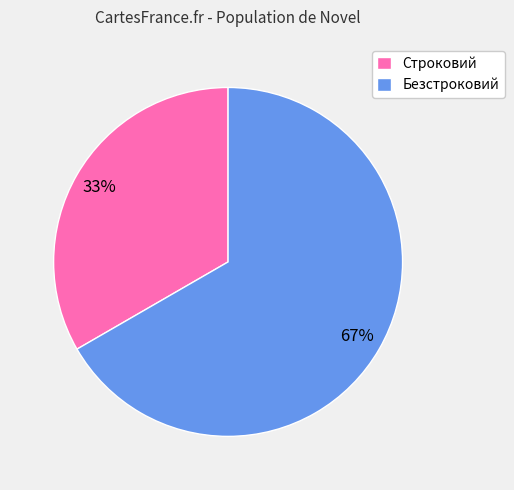

Do Безстроковий and Строковий together represent more than half of the pie?

Yes